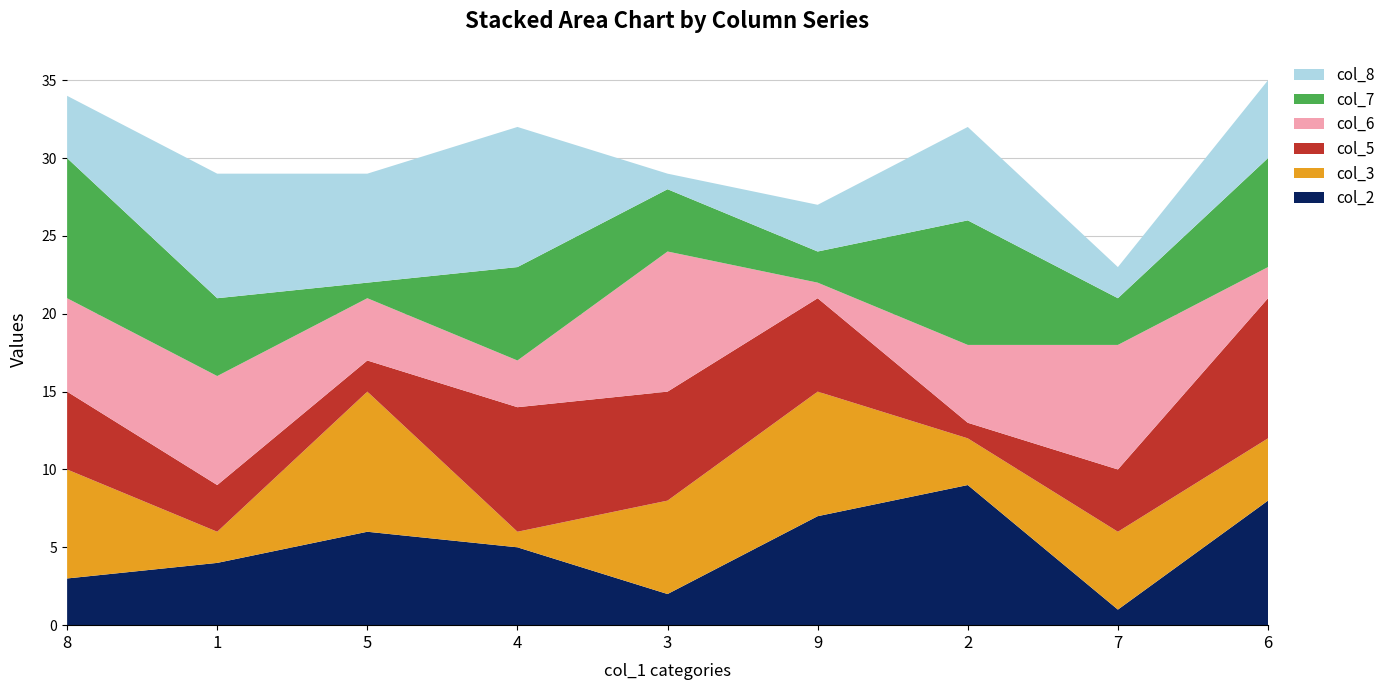

Reading left to right, list all the values displayed in this chart.

col_2: 8=3	1=4	5=6	4=5	3=2	9=7	2=9	7=1	6=8
col_3: 8=7	1=2	5=9	4=1	3=6	9=8	2=3	7=5	6=4
col_5: 8=5	1=3	5=2	4=8	3=7	9=6	2=1	7=4	6=9
col_6: 8=6	1=7	5=4	4=3	3=9	9=1	2=5	7=8	6=2
col_7: 8=9	1=5	5=1	4=6	3=4	9=2	2=8	7=3	6=7
col_8: 8=4	1=8	5=7	4=9	3=1	9=3	2=6	7=2	6=5